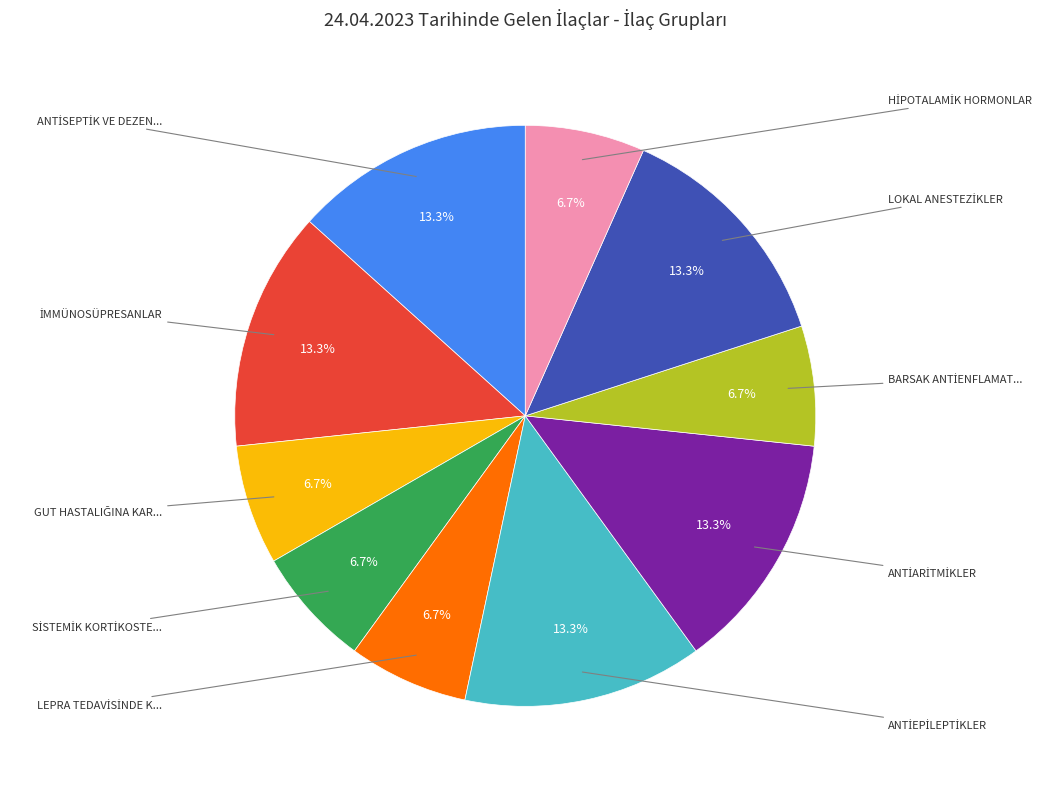

To the nearest percent, what is the difference between the largest and smallest slice percentages?

7%